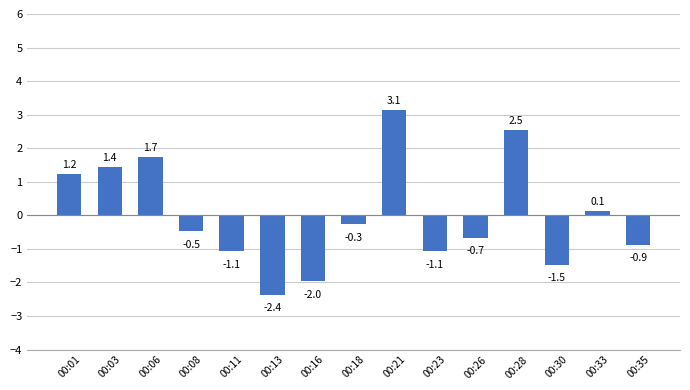

Where is the data nearest to the value 0?

00:33